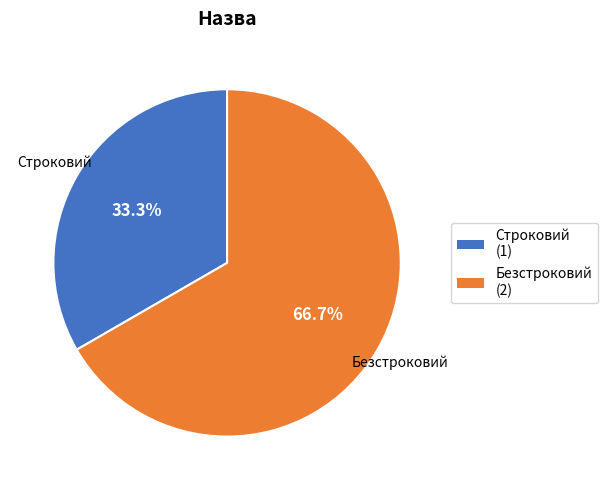

What is the ratio of the value at Безстроковий to the value at Строковий?

2.0